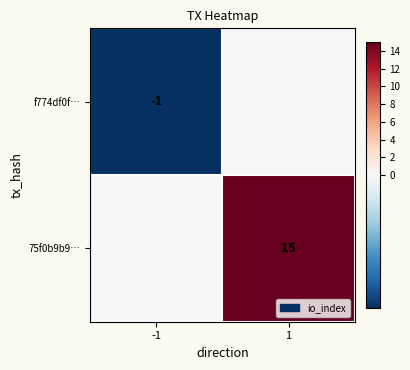

The 75f0b9b9… series shows 15 at 1. True or false?

True